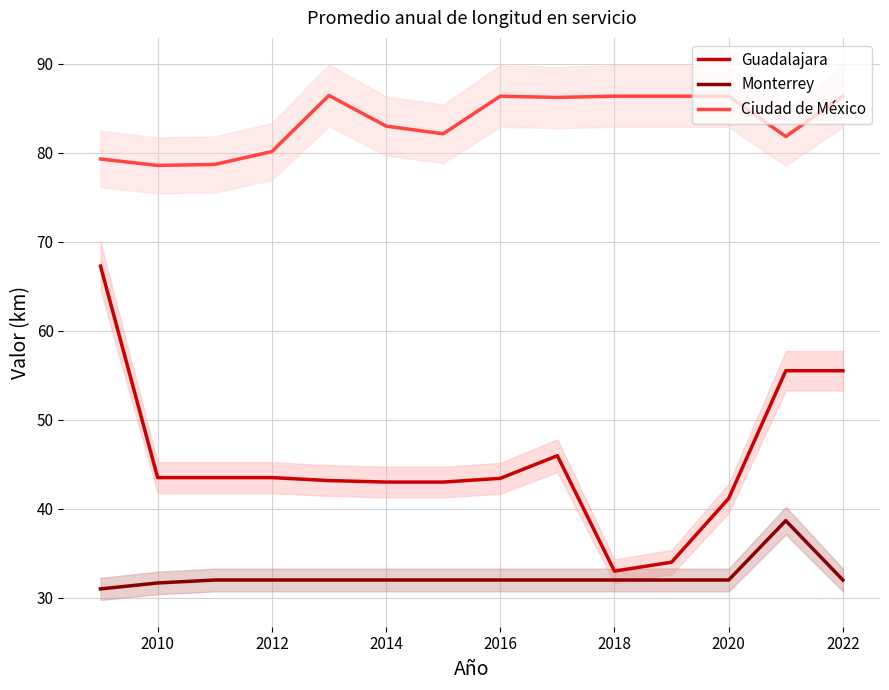

What is the minimum value for Monterrey?

31.0